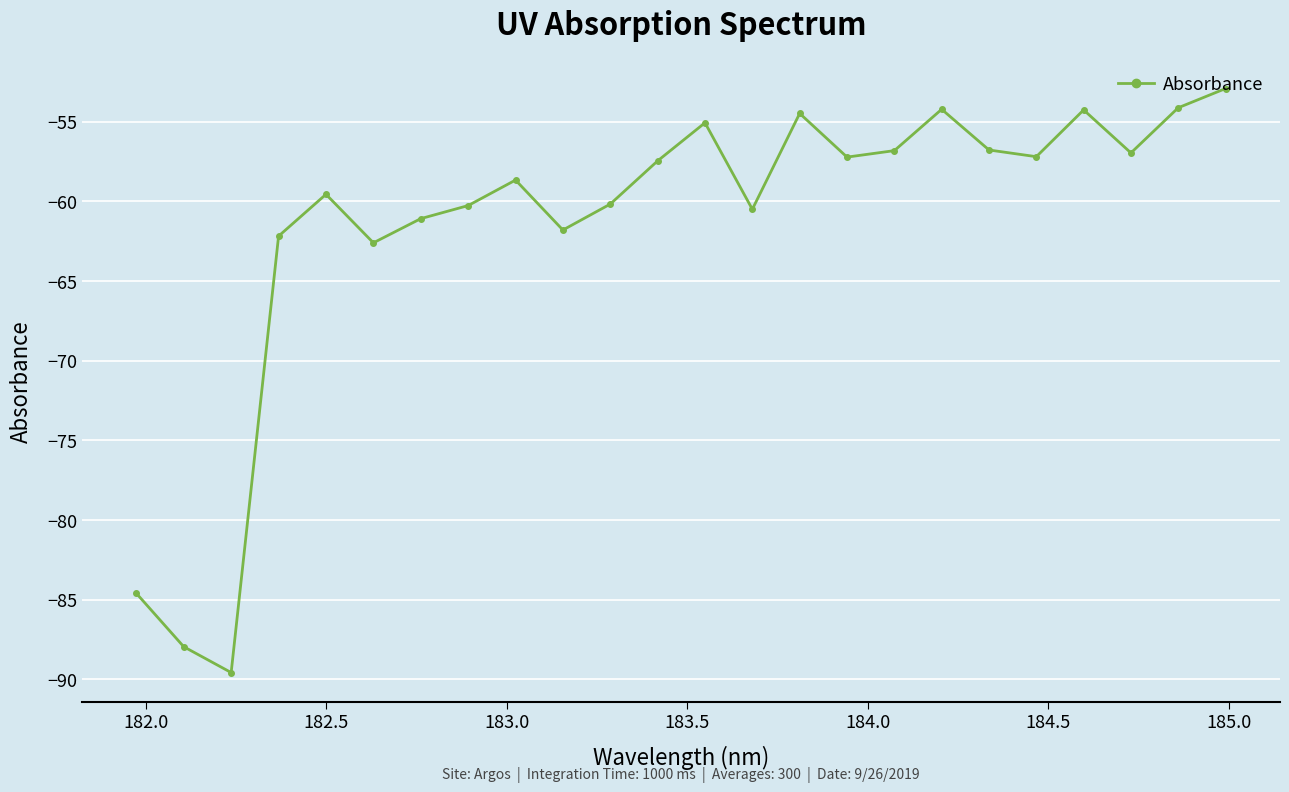

What is the sum of all values?

-1476.6